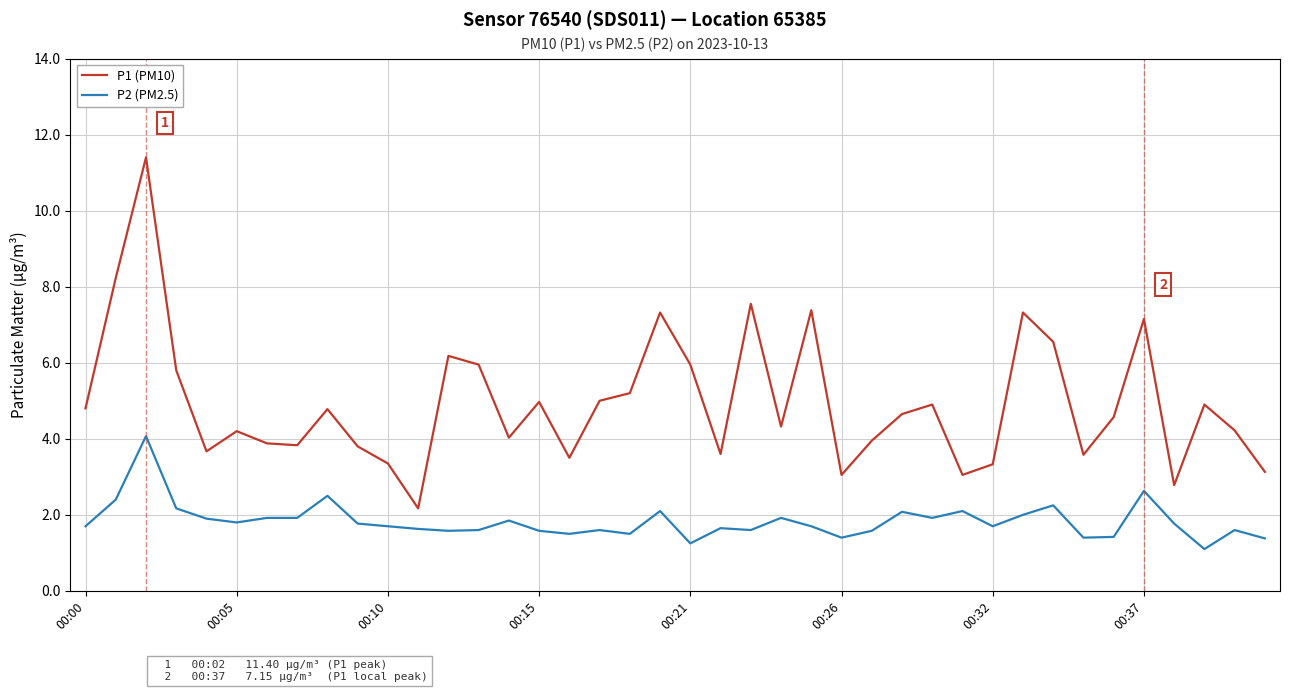

What is the minimum value for P1 (PM10)?

2.2